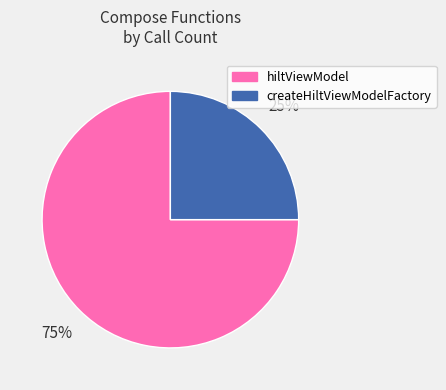

Count the number of slices in the pie.

2